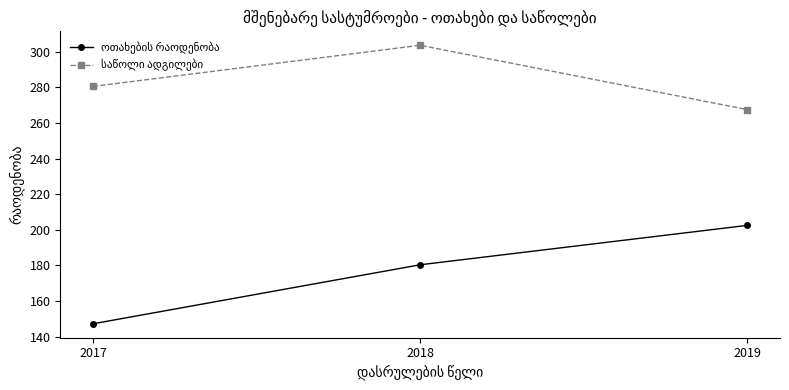

At how many categories does at least one series exceed 172?

3